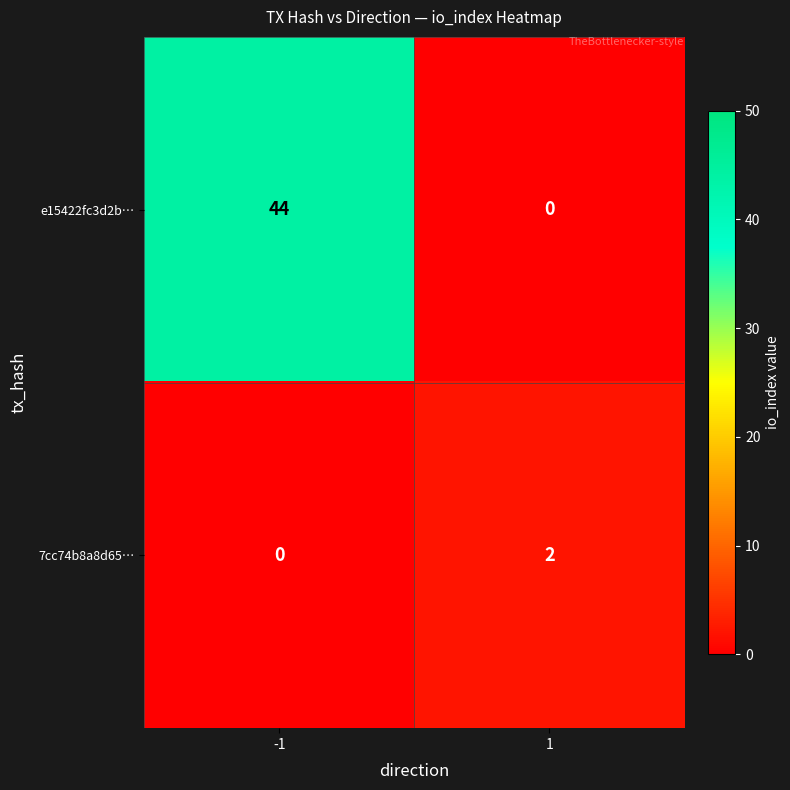

Is it true that 7cc74b8a8d65… equals 2 at 1?

True